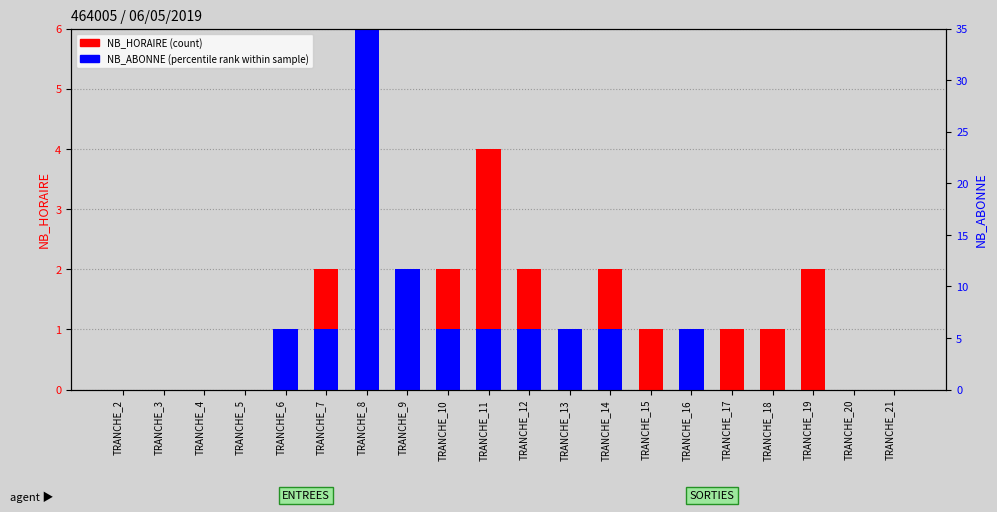

How many bars are there in total?

40